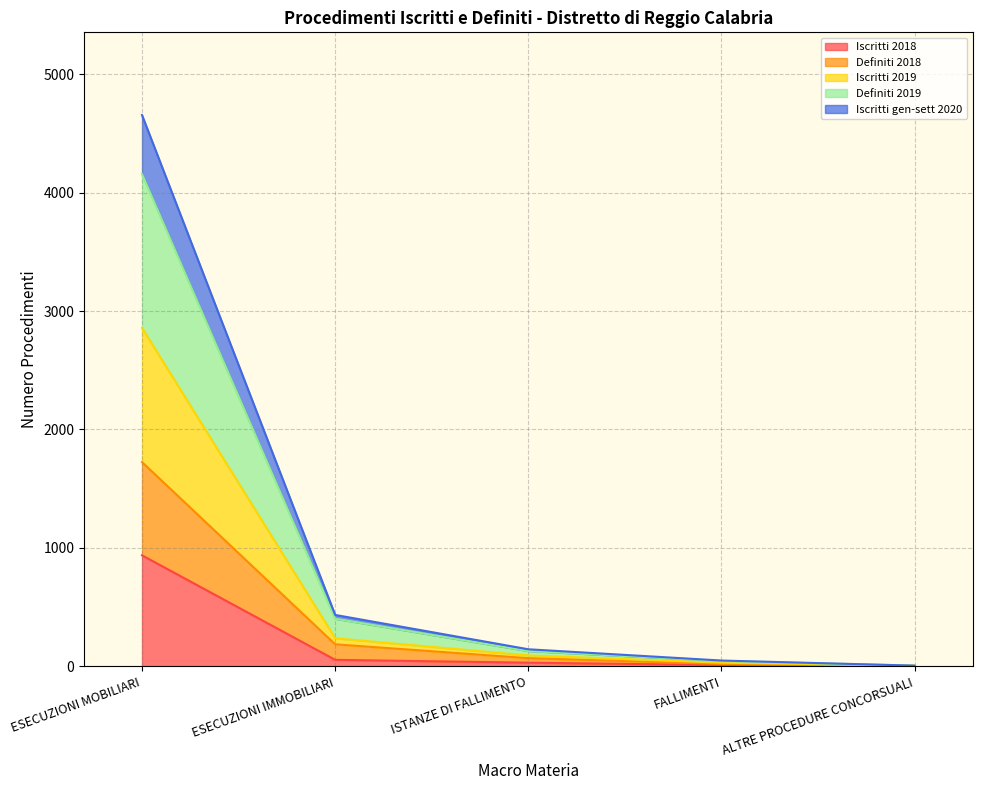

At which category does the chart reach its minimum across all series?

ALTRE PROCEDURE CONCORSUALI